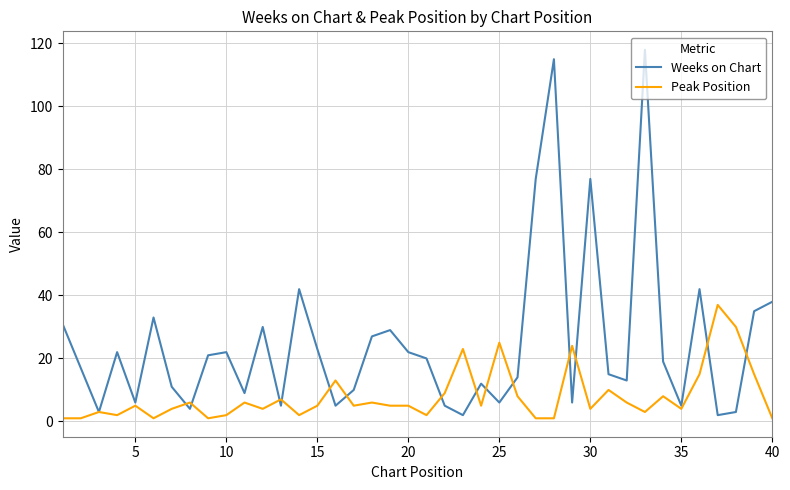

What are all the series names shown in the legend?

Weeks on Chart, Peak Position